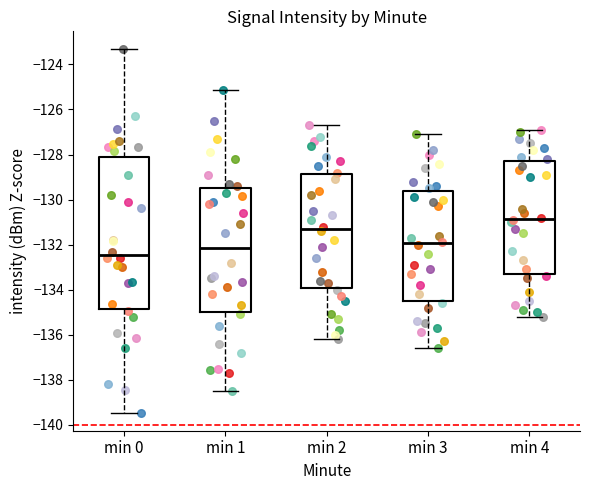

Which box has the highest median line?

min 4